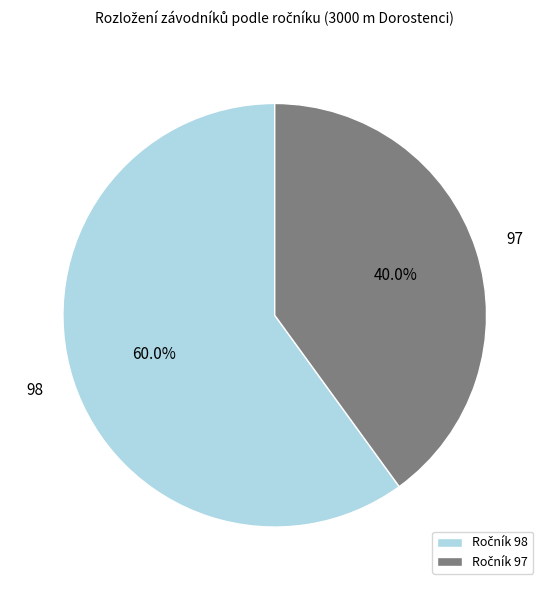

What is the ratio of the value at 97 to the value at 98?

0.7